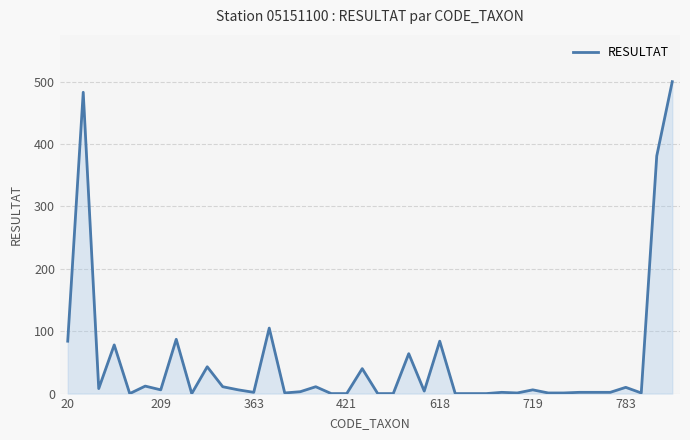

What is the maximum value shown in the chart?

500